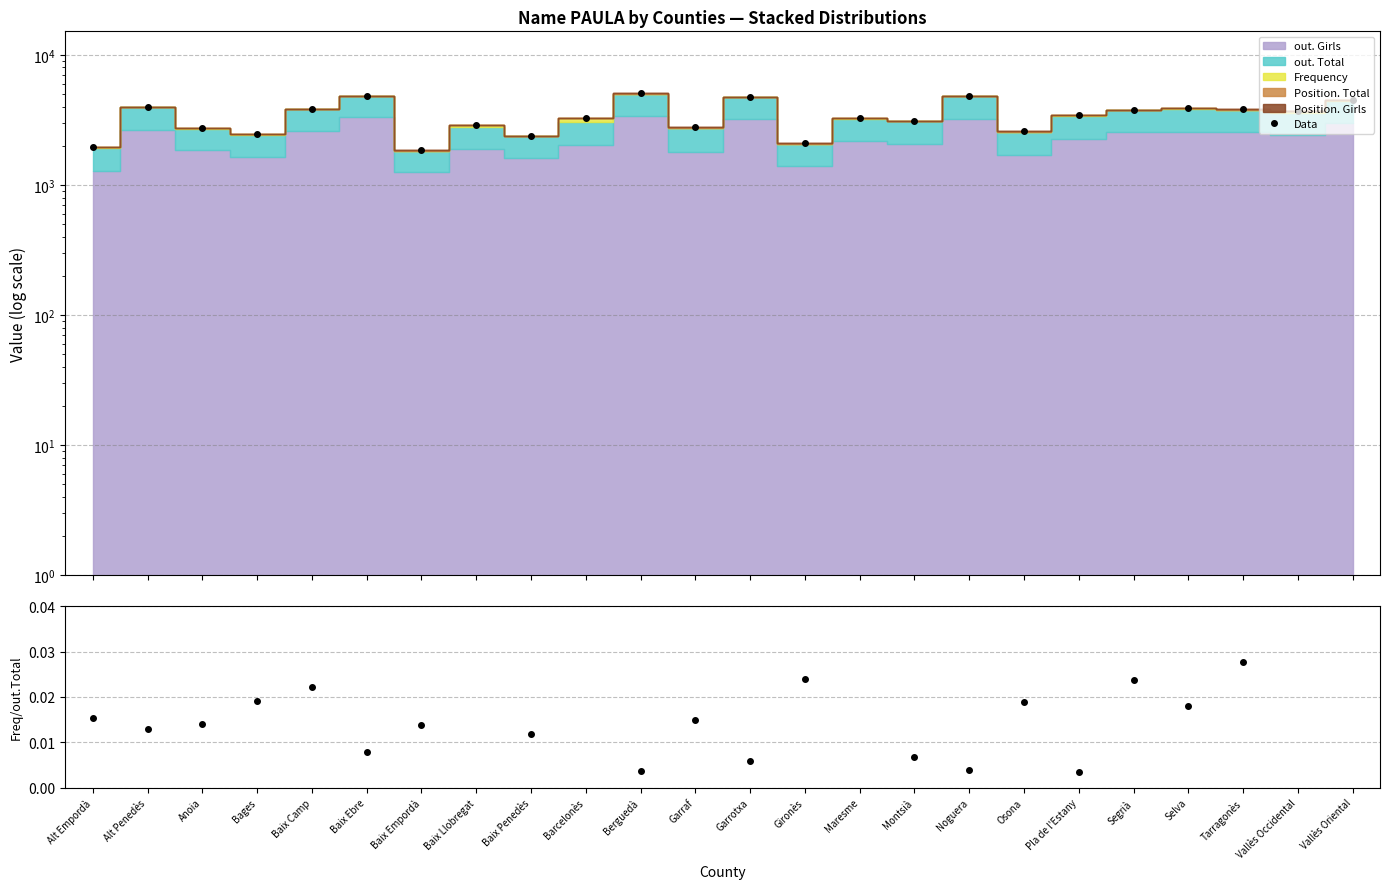

Which has a higher value, Bages or Baix Empordà?

Bages